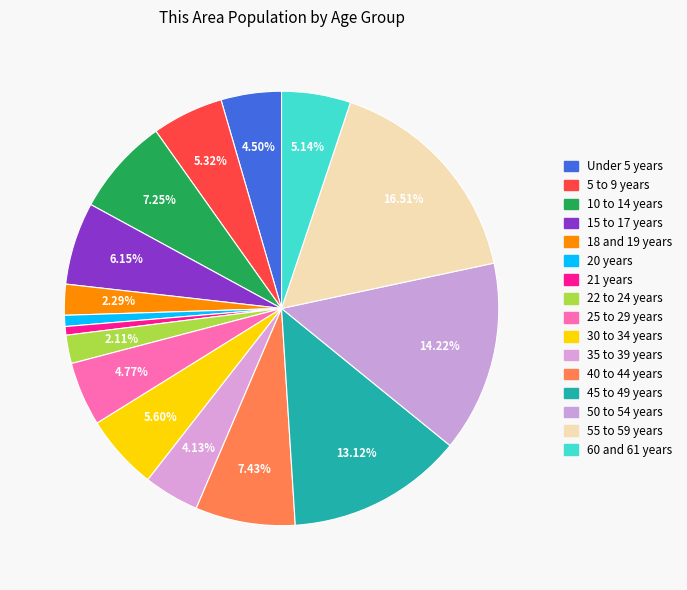

To the nearest percent, what is the average slice percentage?

6%